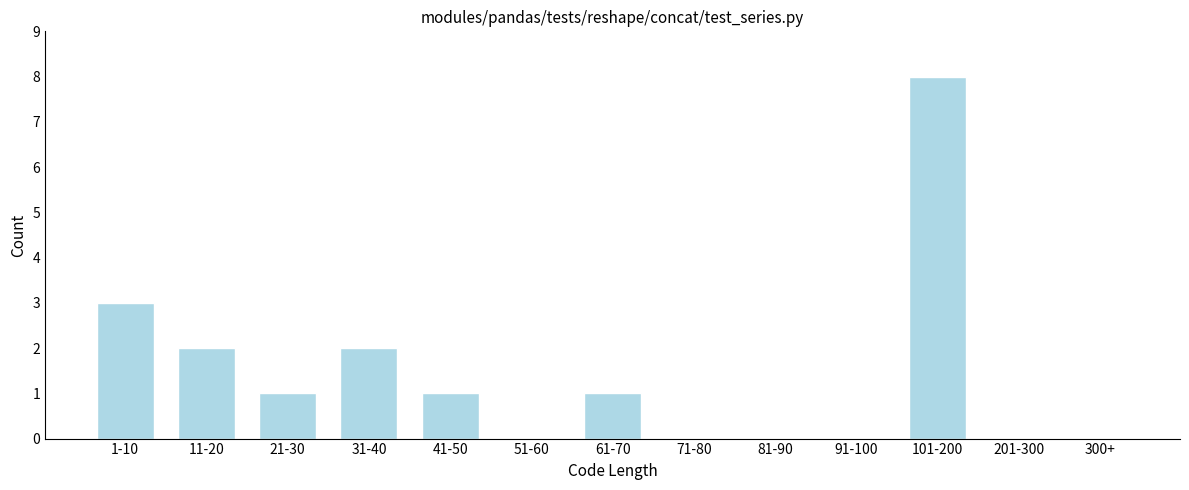

Reading left to right, extract all data points from this chart.

1-10=3	11-20=2	21-30=1	31-40=2	41-50=1	51-60=0	61-70=1	71-80=0	81-90=0	91-100=0	101-200=8	201-300=0	300+=0